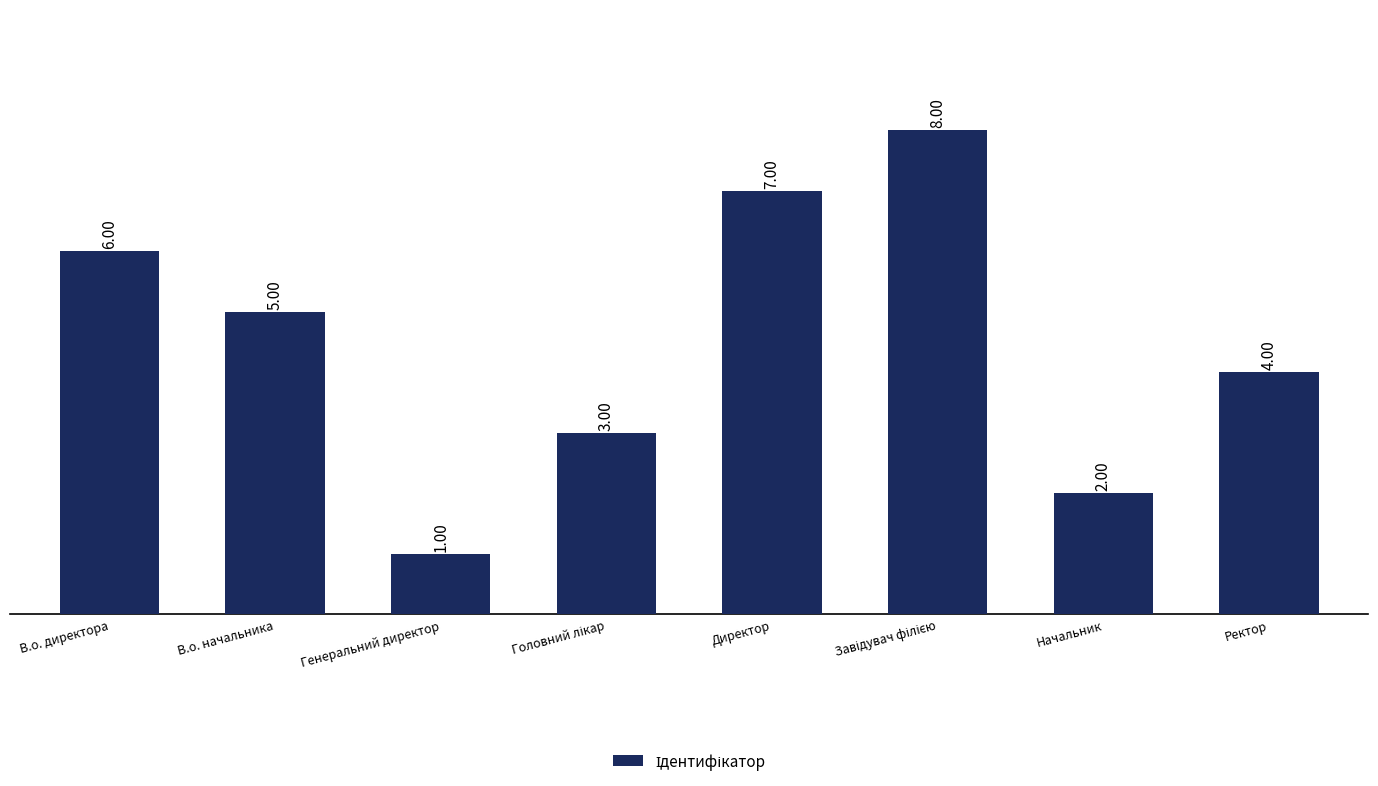

True or false: the data shows 6 at В.о. директора.

True